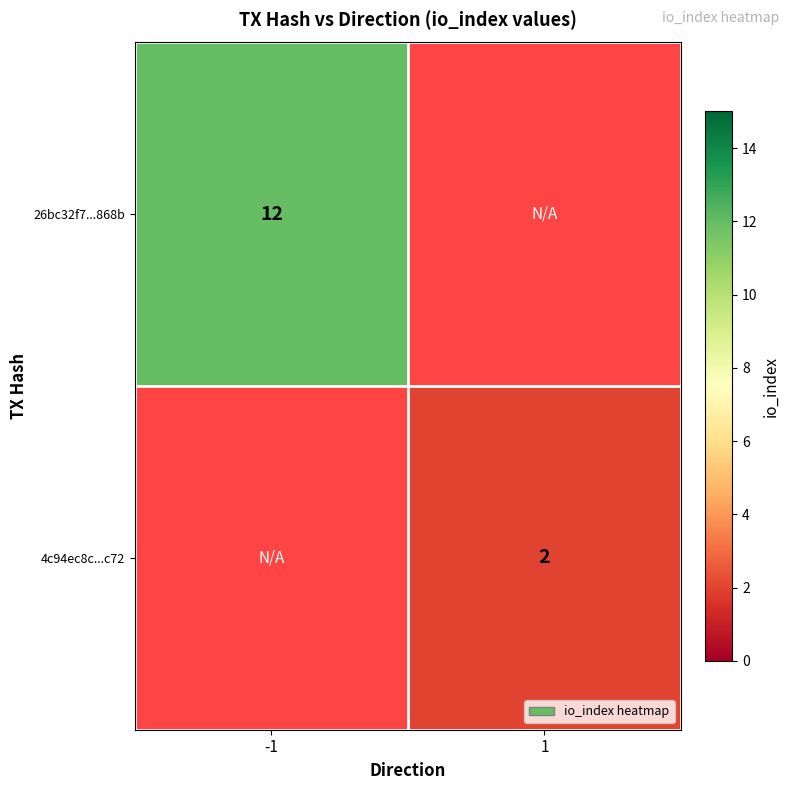

The 4c94ec8c...c72 series shows 1 at 1. True or false?

False